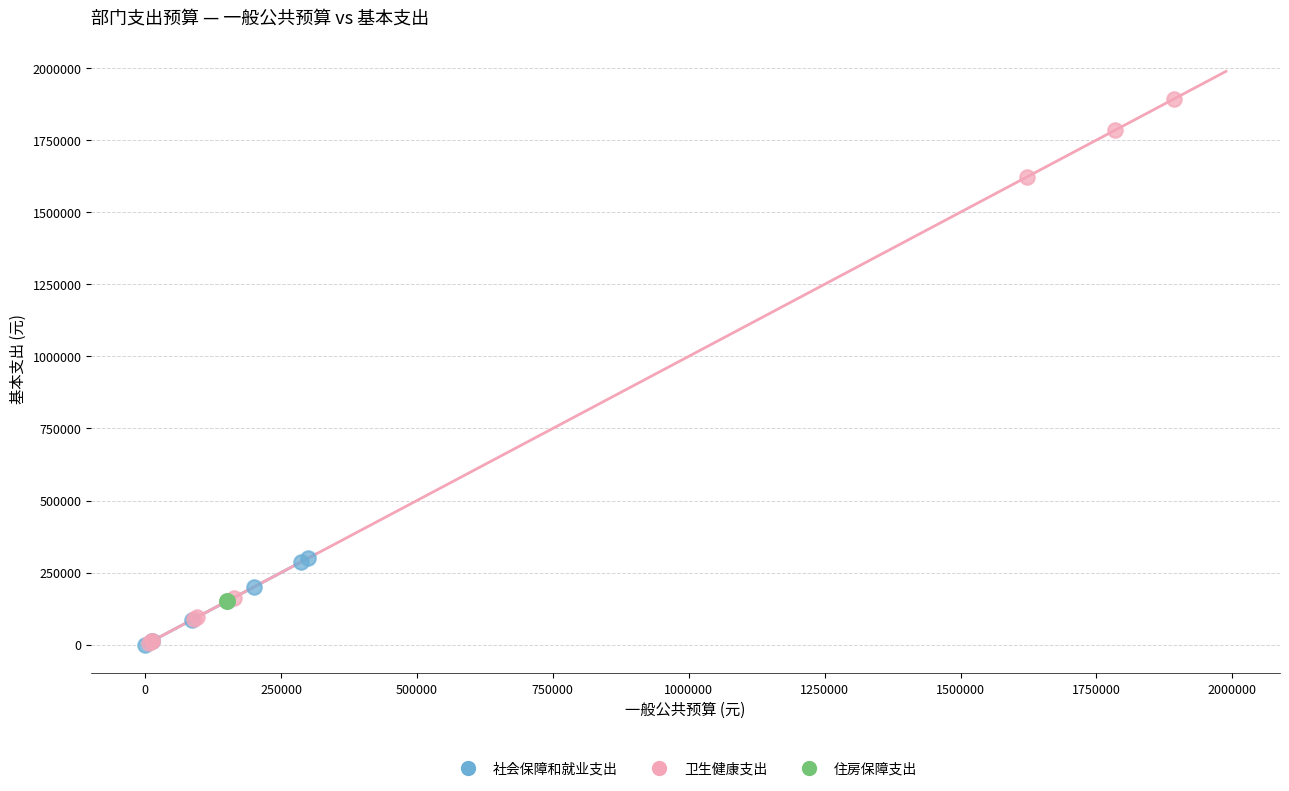

Which series contains the highest Y value?

卫生健康支出